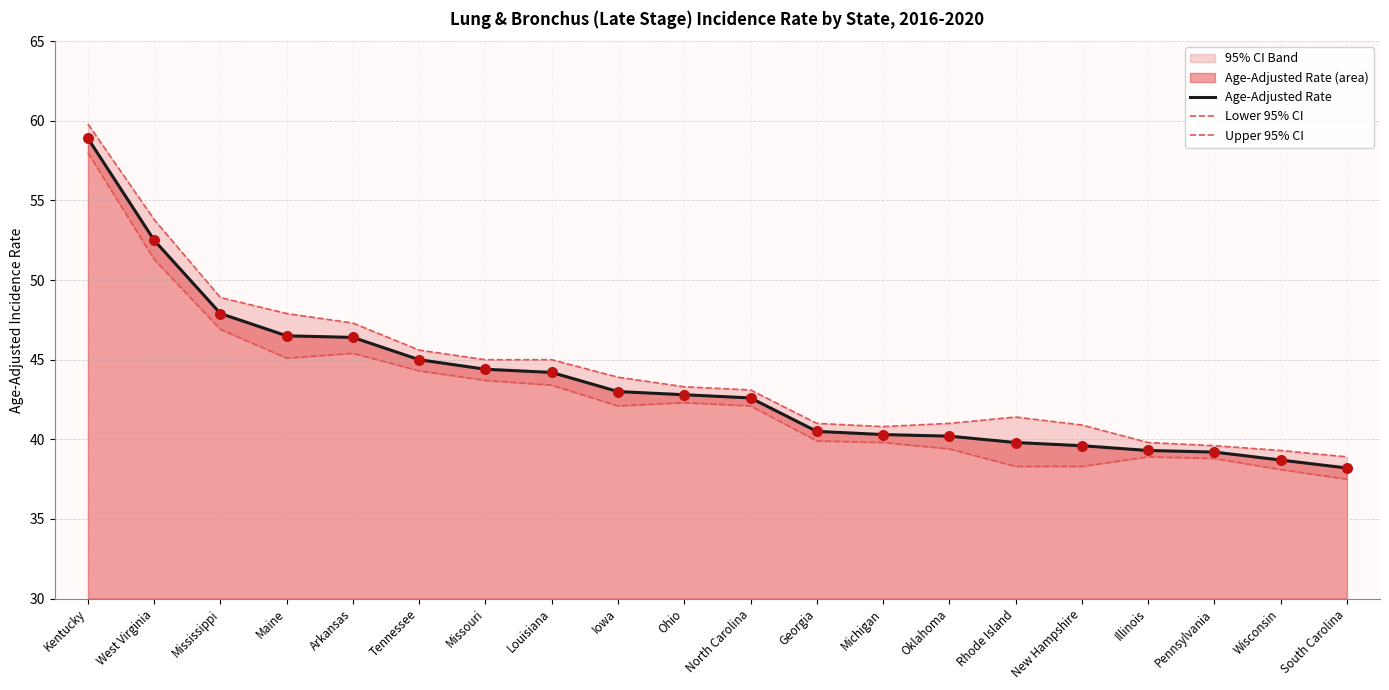

Which series contains the lowest Y value?

Lower 95% CI